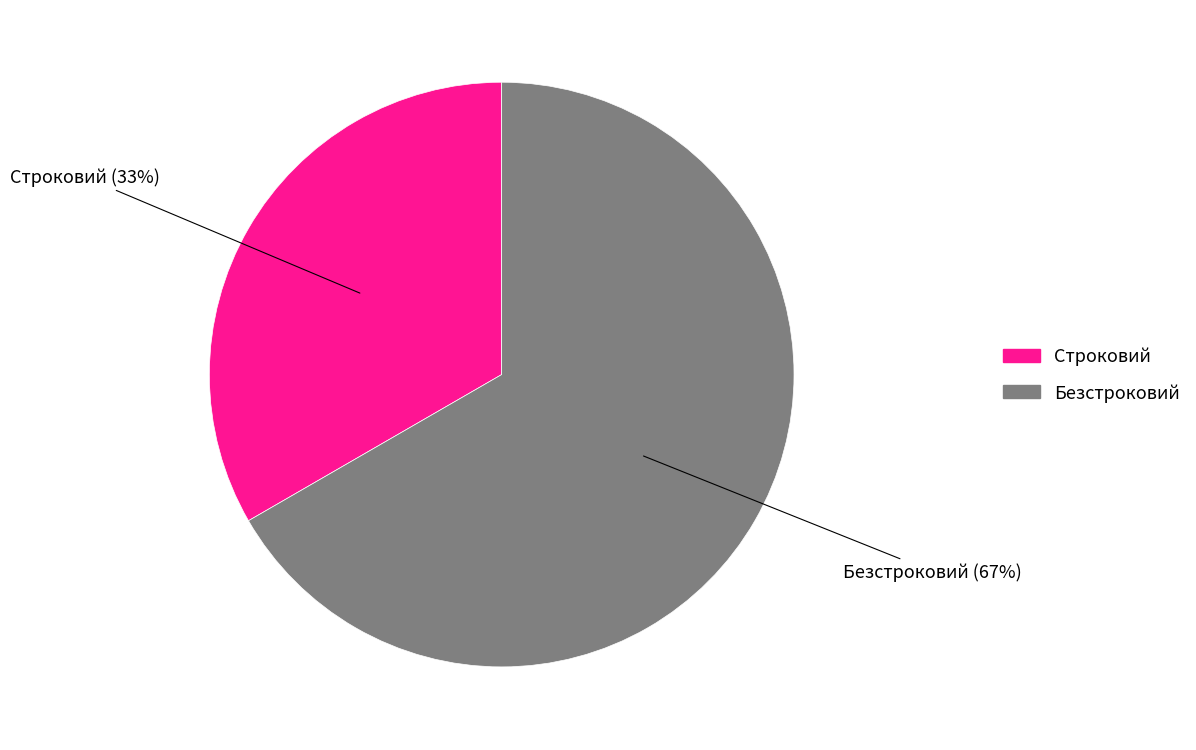

Approximately how many times larger is the value at Безстроковий compared to Строковий?

2.0